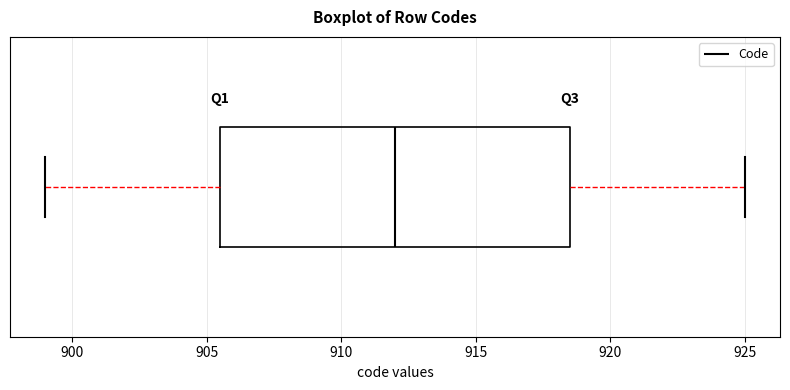

Where does the left whisker of the box end on the x-axis? The values are not printed on the chart, so give them approximately, as read against the axis.

899.0